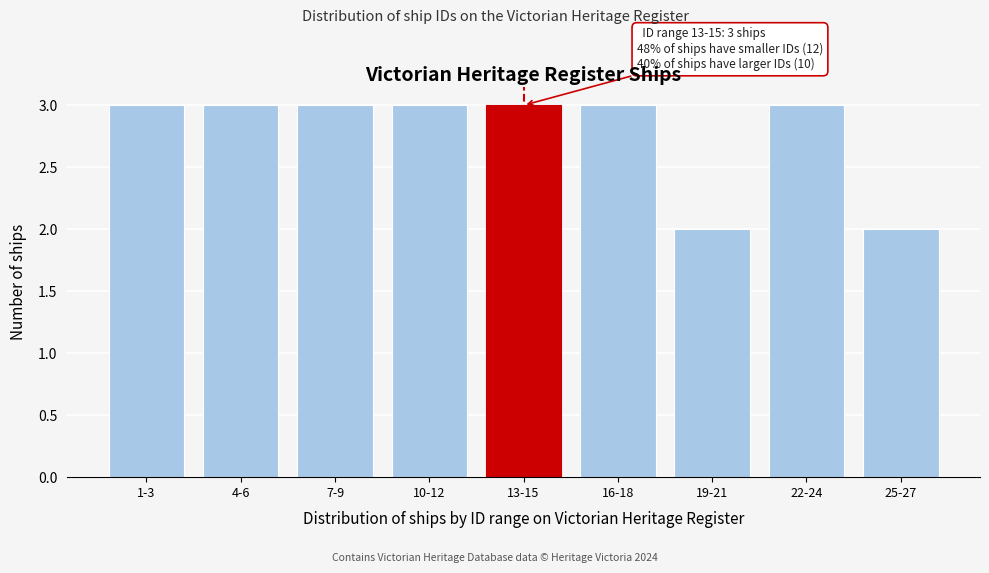

Reading right to left, extract all data points from this chart.

2	3	2	3	3	3	3	3	3